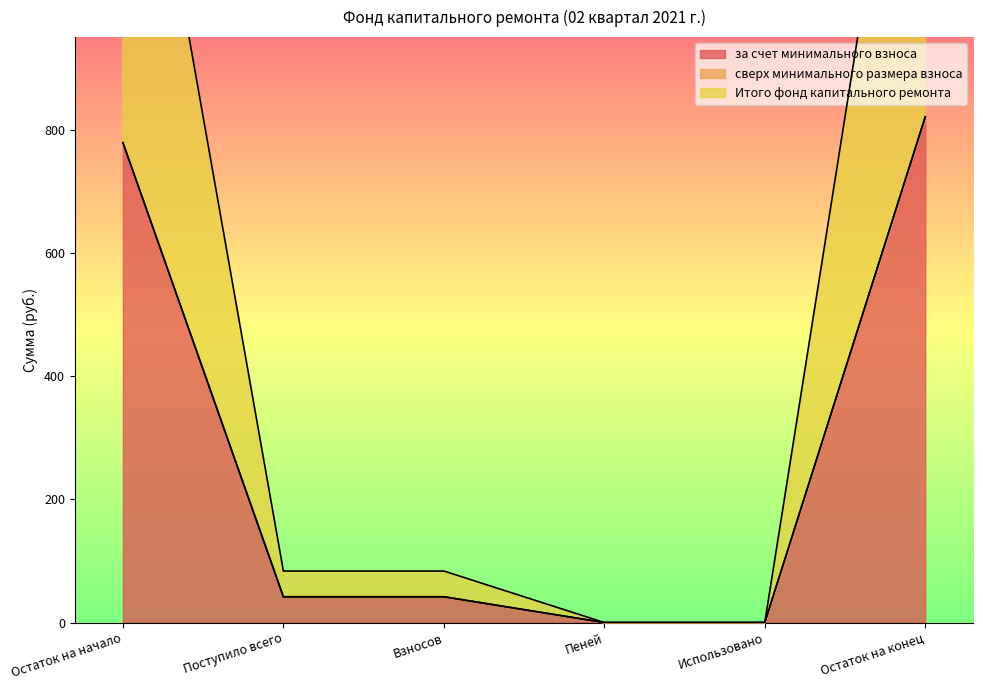

How many lines are shown in the chart?

2